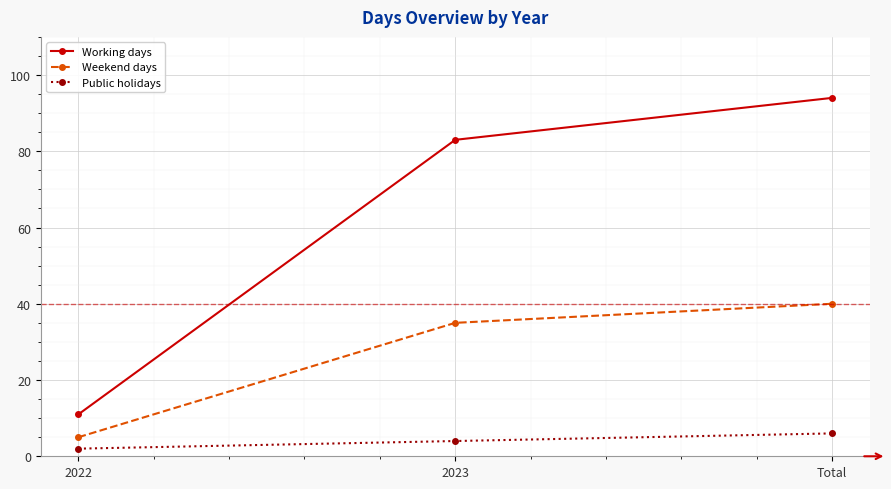

Count the number of data series in this chart.

3